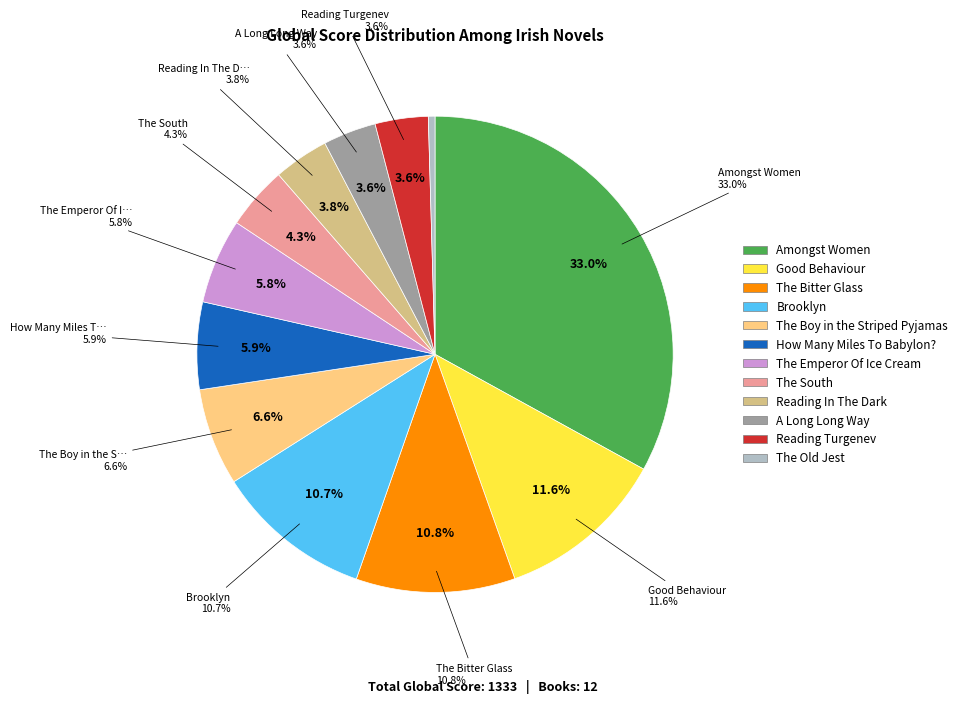

Rank the categories by value from lowest to highest.

The Old Jest, A Long Long Way, Reading Turgenev, Reading In The Dark, The South, The Emperor Of Ice Cream, How Many Miles To Babylon?, The Boy in the Striped Pyjamas, Brooklyn, The Bitter Glass, Good Behaviour, Amongst Women